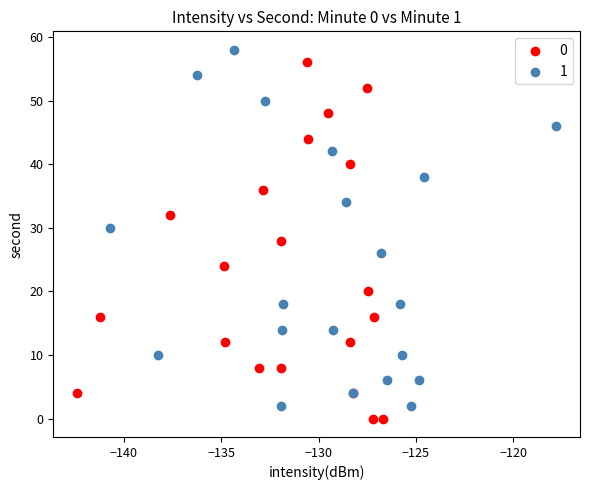

What are all the series names shown in the legend?

0, 1